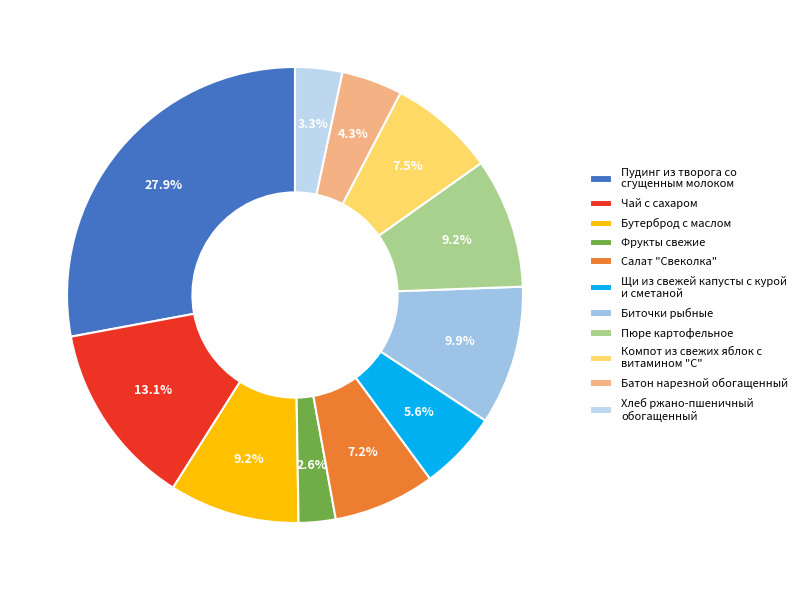

The Биточки рыбные slice represents 10% of the pie. True or false?

True